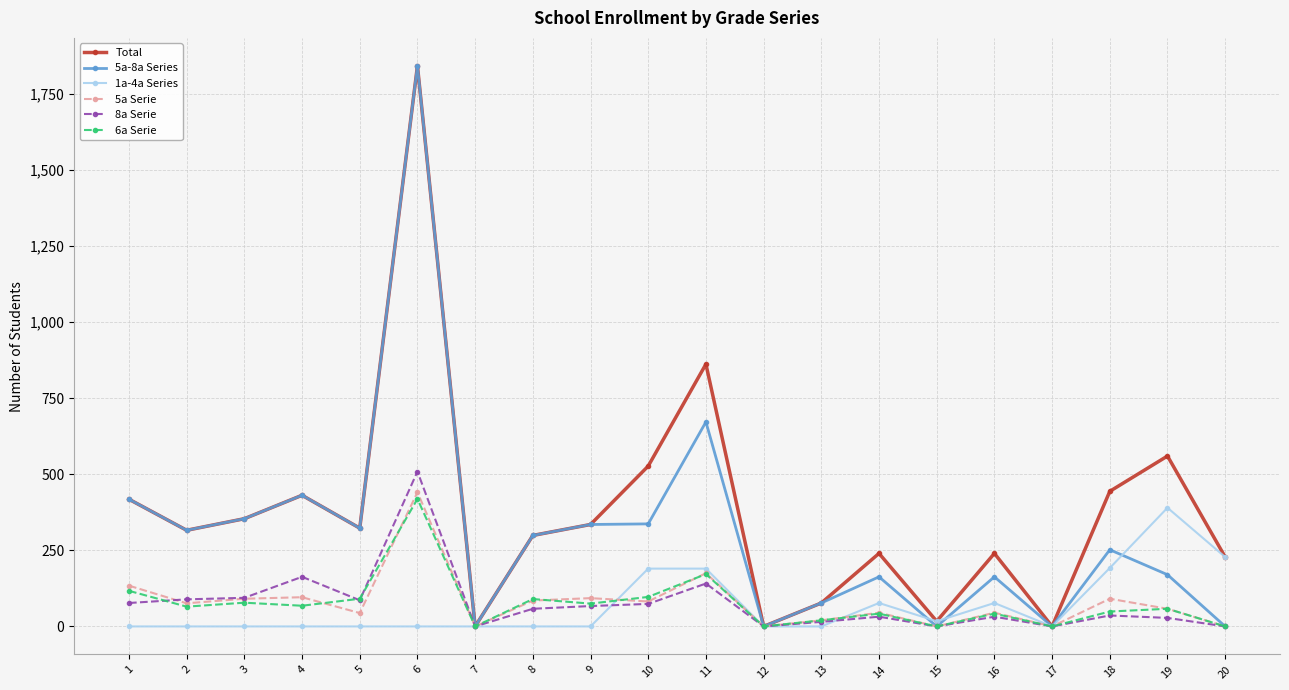

The value of Total at 3 is 354. True or false?

True